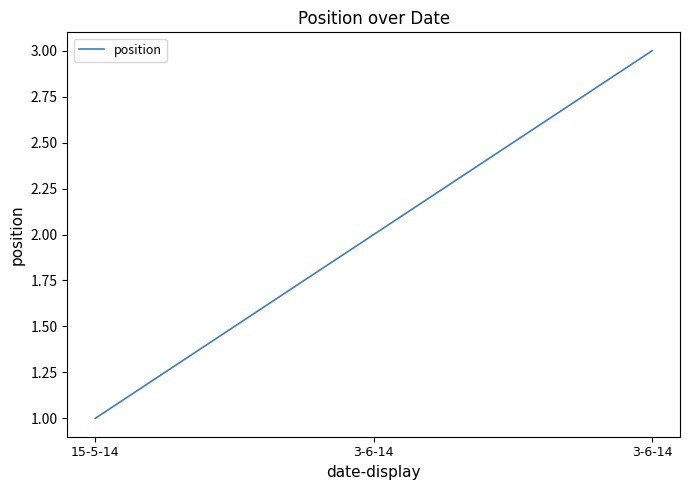

What is the label of the 3rd point from the left?

3-6-14